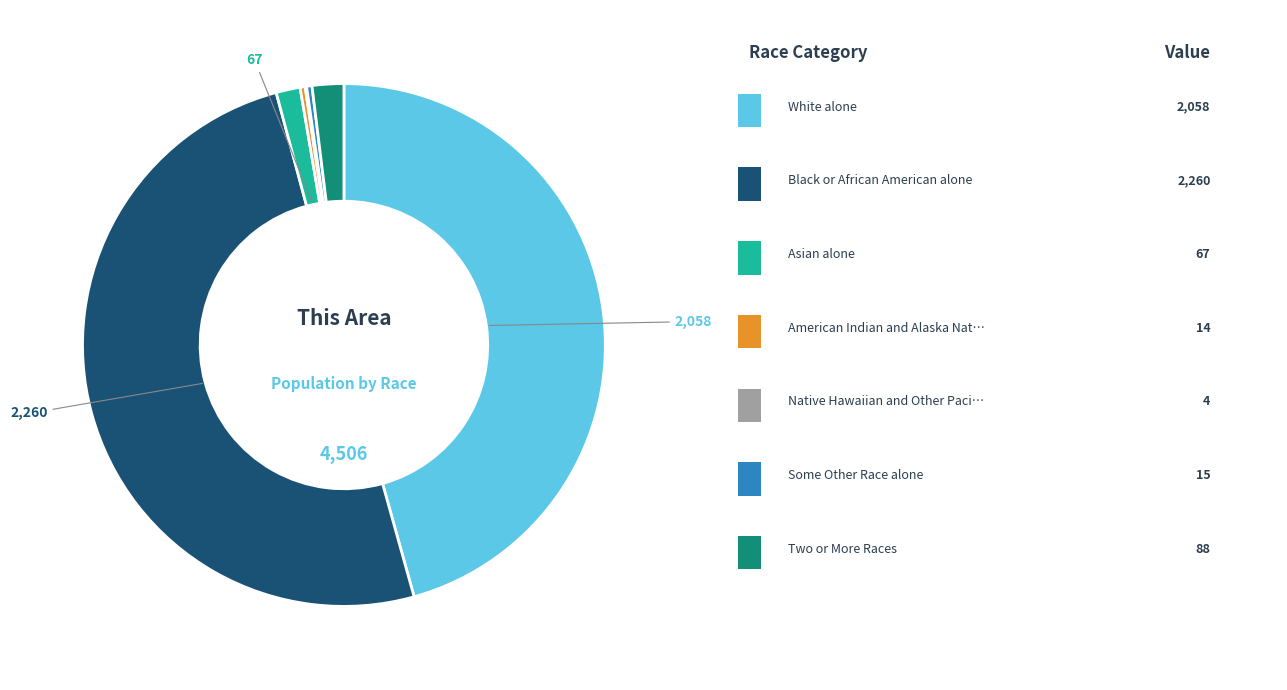

How many segments does this pie chart have?

7